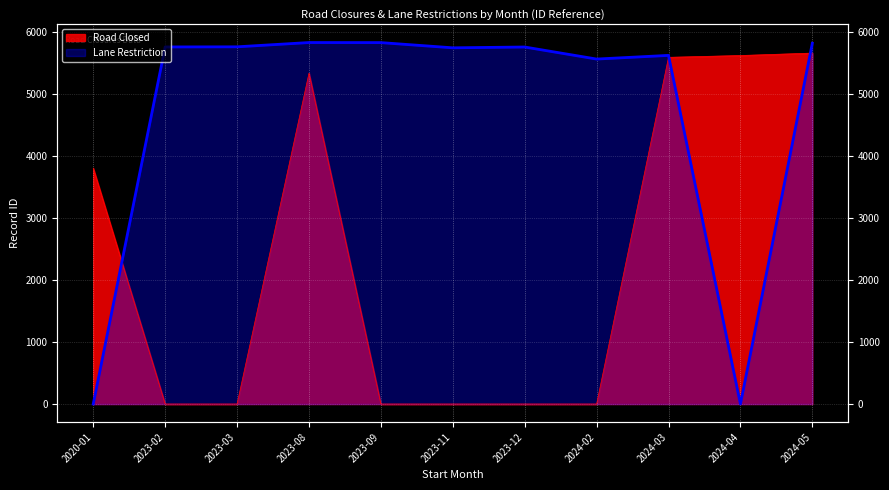

What value does the Road Closed series have at 2024-04, to the nearest 50?

5600